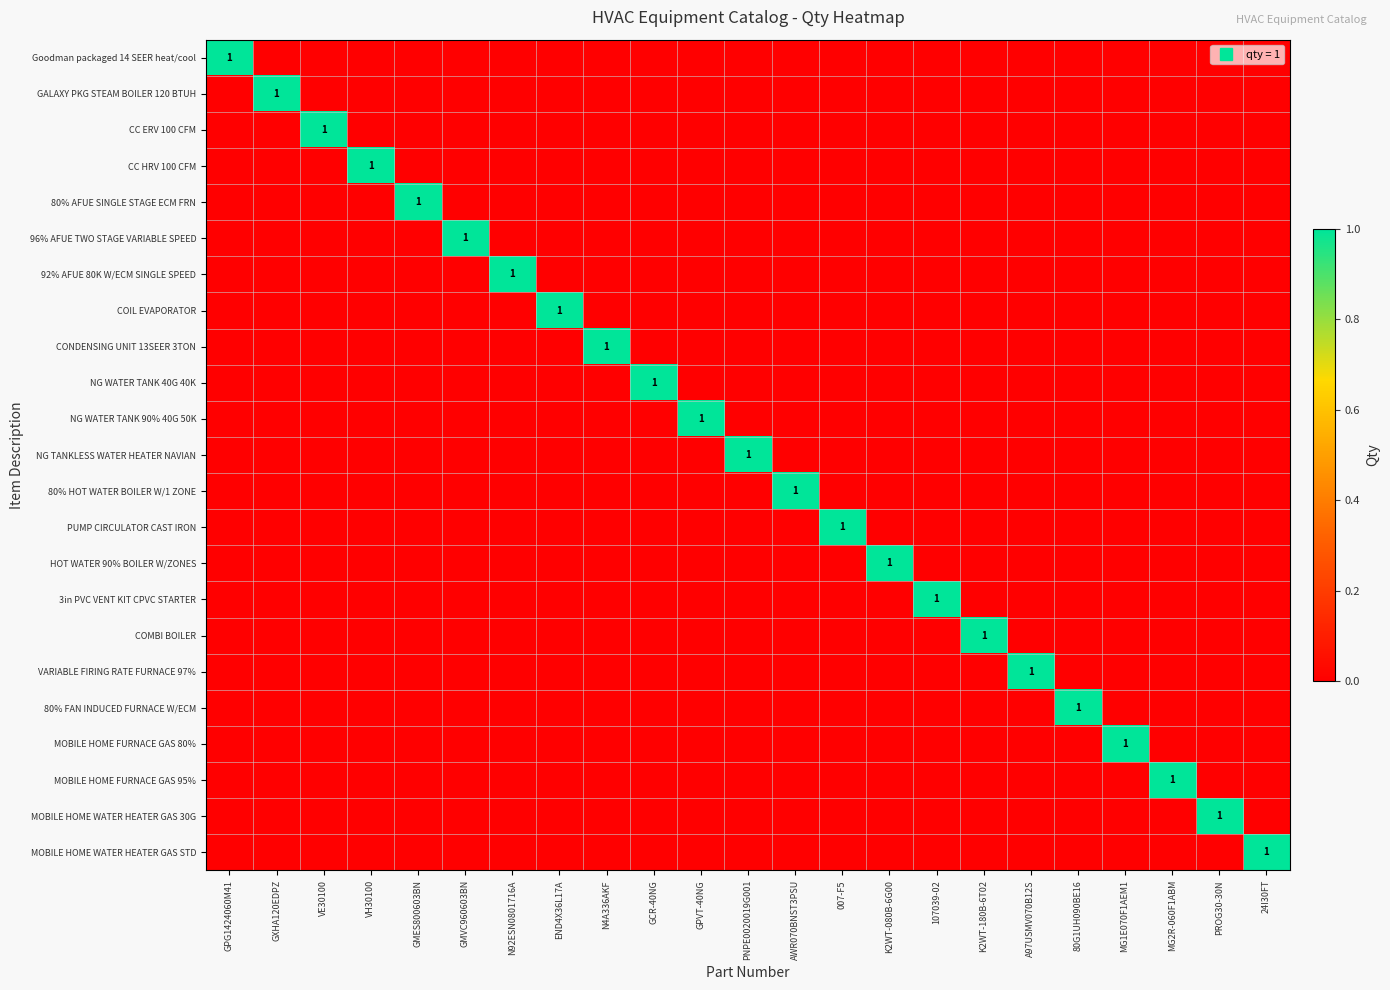

At how many categories does at least one series exceed 0?

23